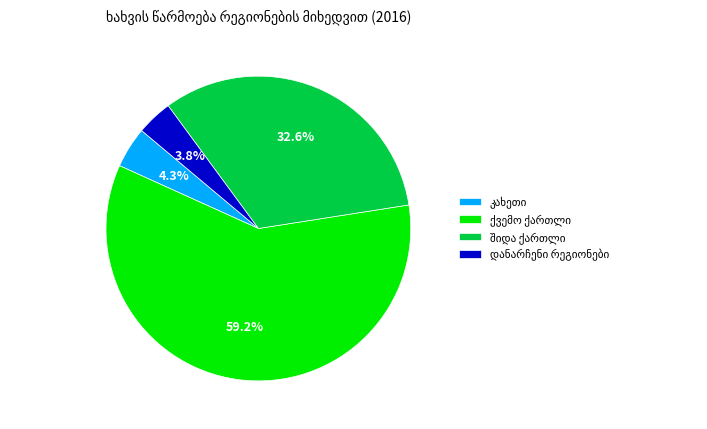

Is there any slice that represents more than half of the pie?

Yes